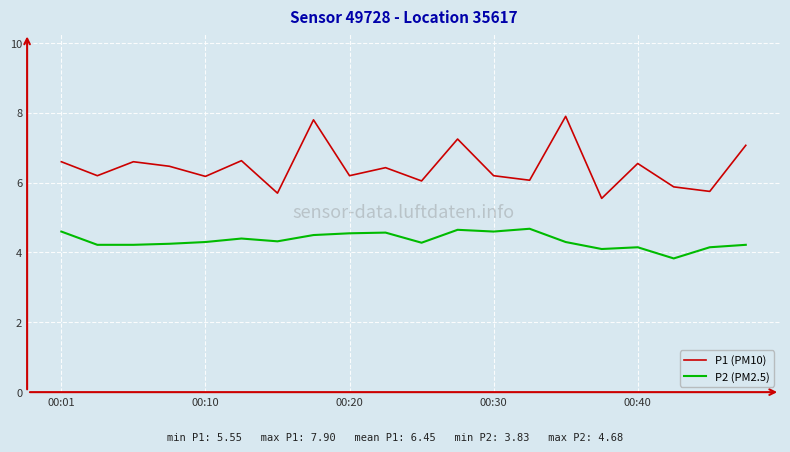

Is this an area chart (filled region under the line)?

No